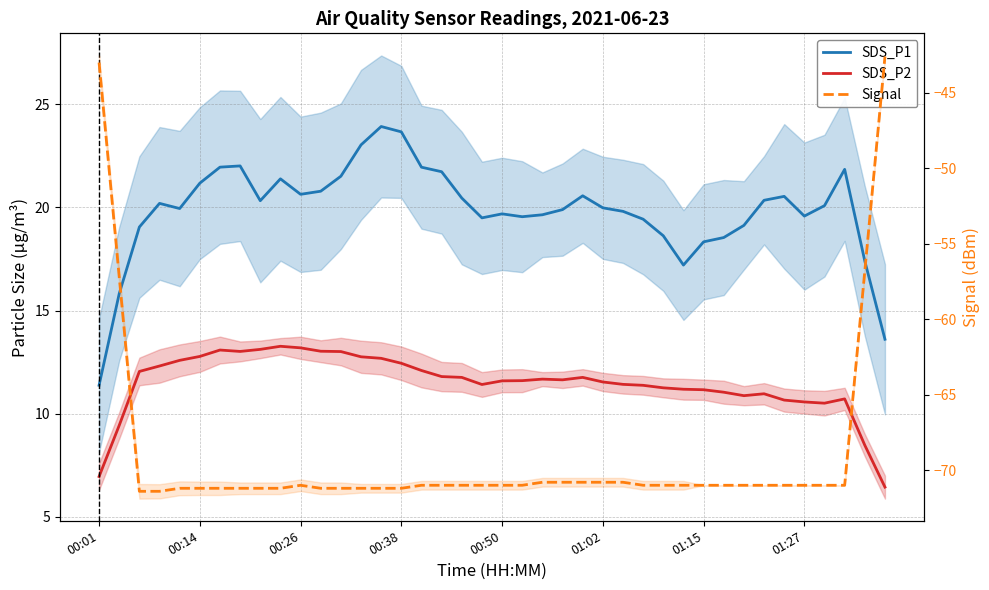

True or false: Signal and SDS_P1 intersect in this chart.

False